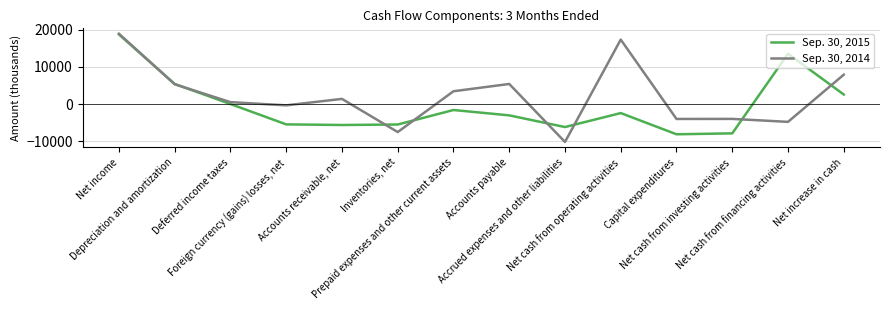

The value of Sep. 30, 2015 at Inventories, net is -5469. True or false?

True